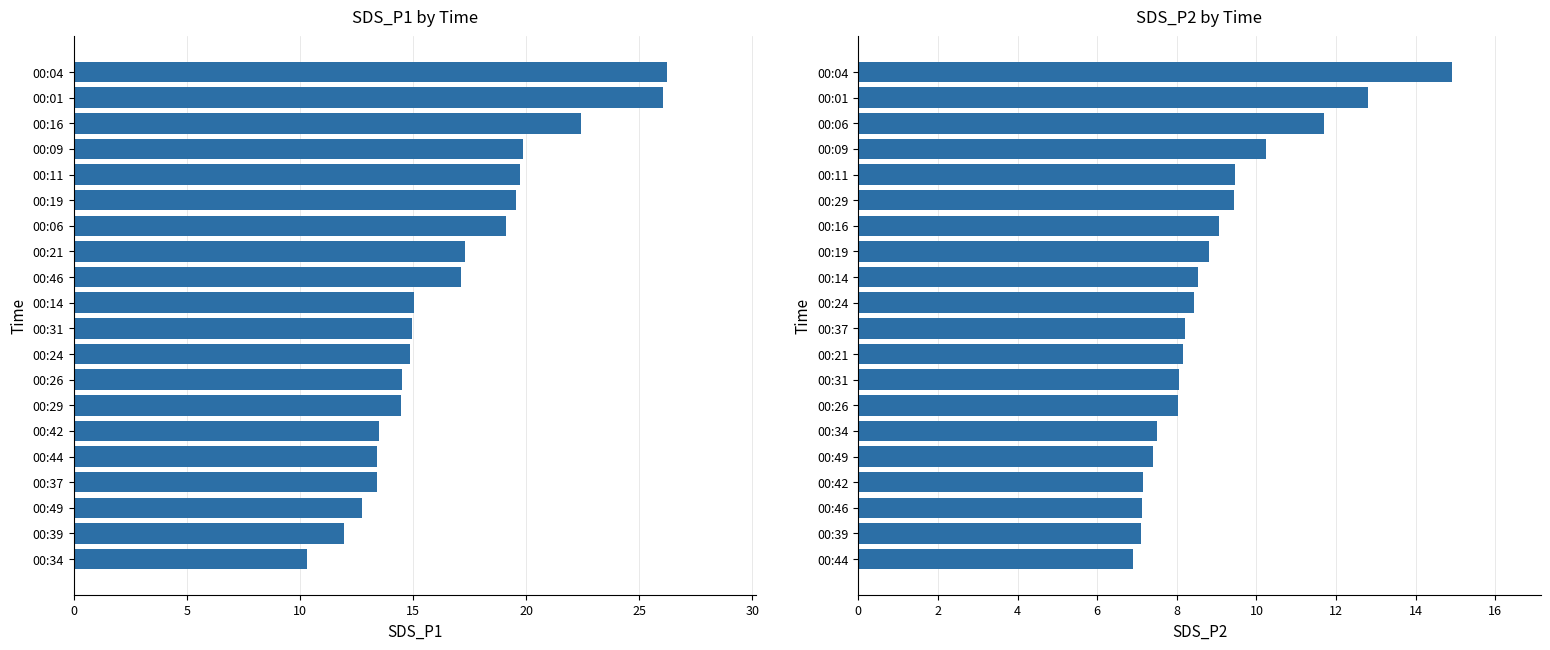

Reading right to left, transcribe all the data shown in this chart.

SDS_P1: 26.2	26.1	22.4	19.9	19.7	19.6	19.1	17.3	17.1	15.1	15.0	14.8	14.5	14.5	13.5	13.4	13.4	12.7	11.9	10.3
SDS_P2: 14.9	12.8	11.7	10.2	9.4	9.4	9.1	8.8	8.5	8.4	8.2	8.2	8.1	8.0	7.5	7.4	7.2	7.1	7.1	6.9